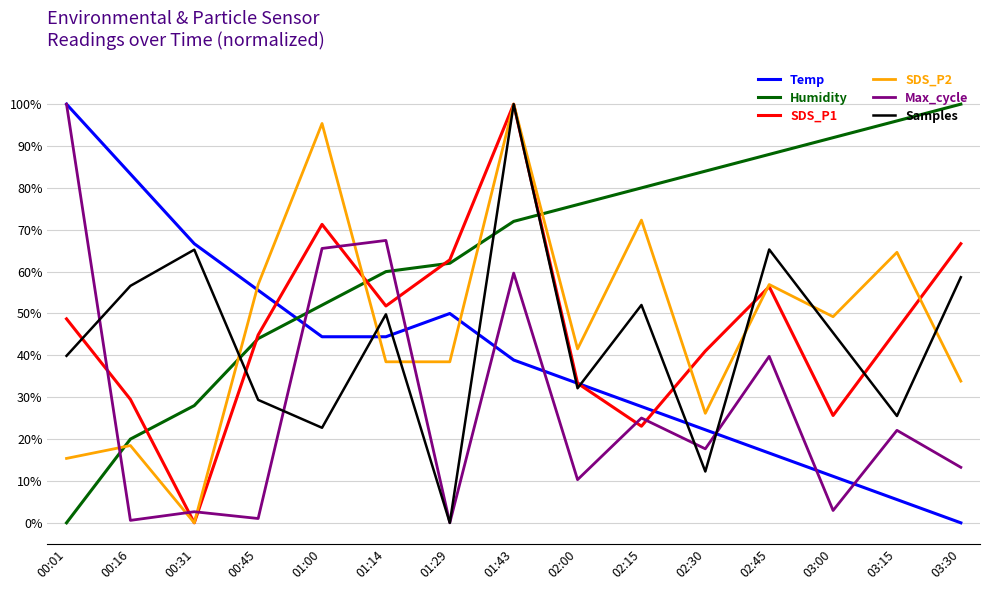

What is the difference between the highest and lowest values at 01:00?

72.7